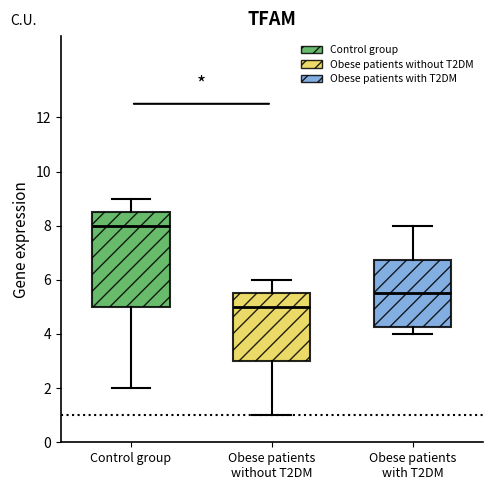

Reading left to right, read every box against the y-axis: the position of its median line, the range the box covers, and the ends of its whiskers. The values are not printed on the chart, so give them approximately, as read against the axis.

Control group: median 8.0, box 5.0 to 8.6, whiskers 2.0 to 9.0
Obese patients without T2DM: median 5.0, box 3.0 to 5.6, whiskers 1.0 to 6.0
Obese patients with T2DM: median 5.6, box 4.2 to 6.8, whiskers 4.0 to 8.0